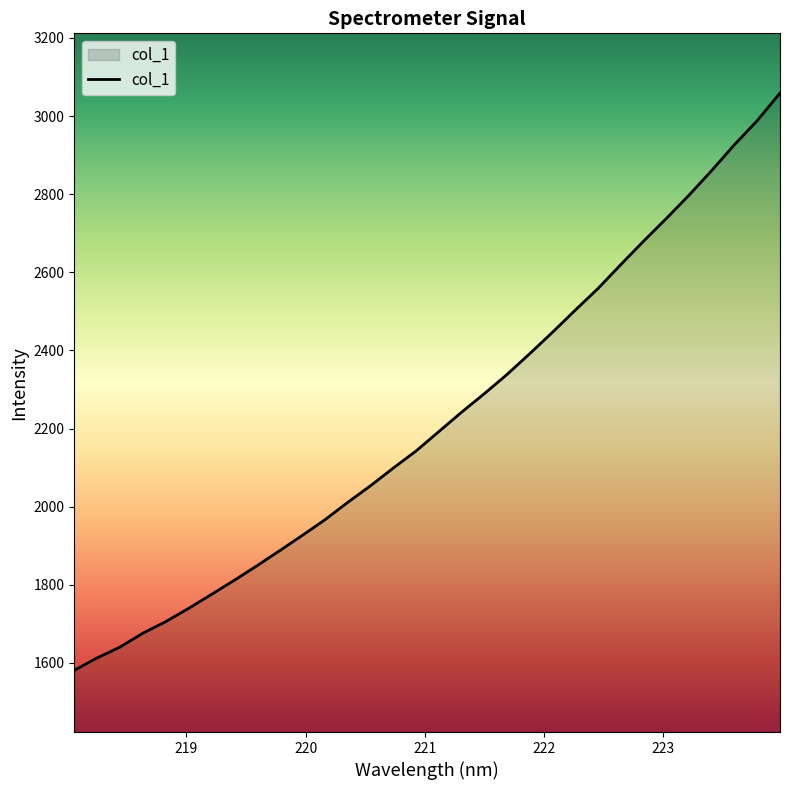

What is the difference between the maximum and minimum values?

1477.7